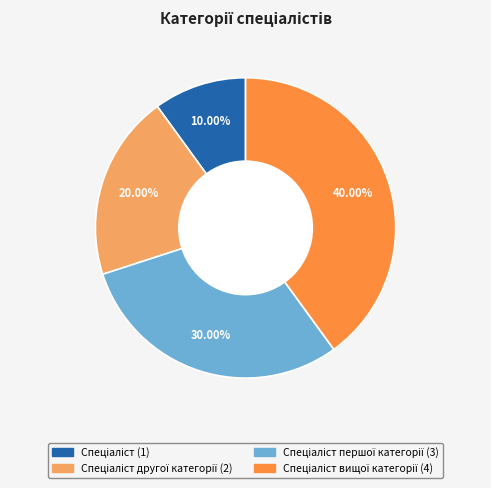

Is there any slice that represents more than half of the pie?

No